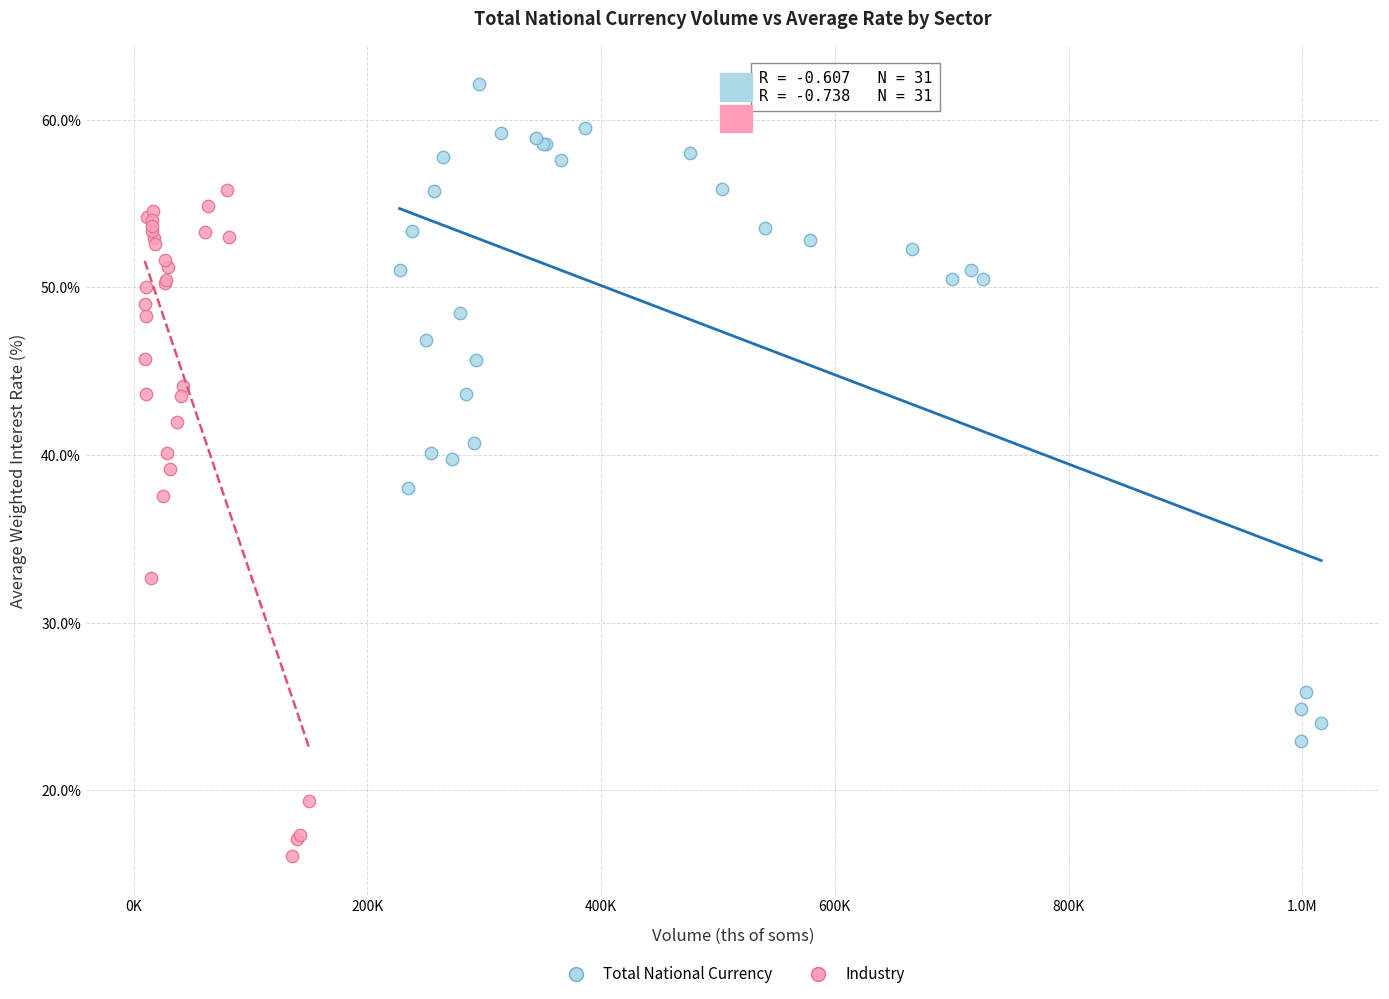

Which series contains the lowest Y value?

Industry